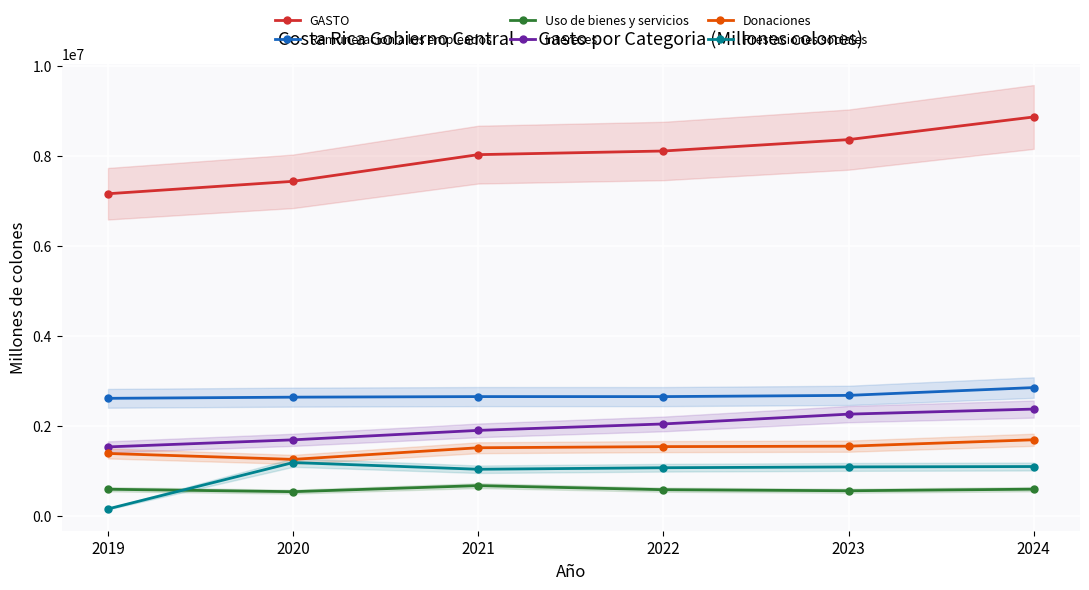

Reading left to right, transcribe all the data shown in this chart.

GASTO: 7156143.5	7431830.4	8024330.5	8105151.3	8358060.8	8861213.3
Remuneracion a los empleados: 2613212.4	2638929.9	2651613.3	2651223.2	2678468.8	2851695.4
Uso de bienes y servicios: 594053.6	540095.2	674668.3	584320.3	560657.1	595401.9
Intereses: 1534445.2	1691371.5	1901219.9	2044143.4	2261831.2	2374399.7
Donaciones: 1388853.4	1257148.5	1515576.3	1540809.6	1550222.8	1692613.9
Prestaciones sociales: 156944.0	1186836.5	1037973.7	1071839.6	1089724.2	1098410.3